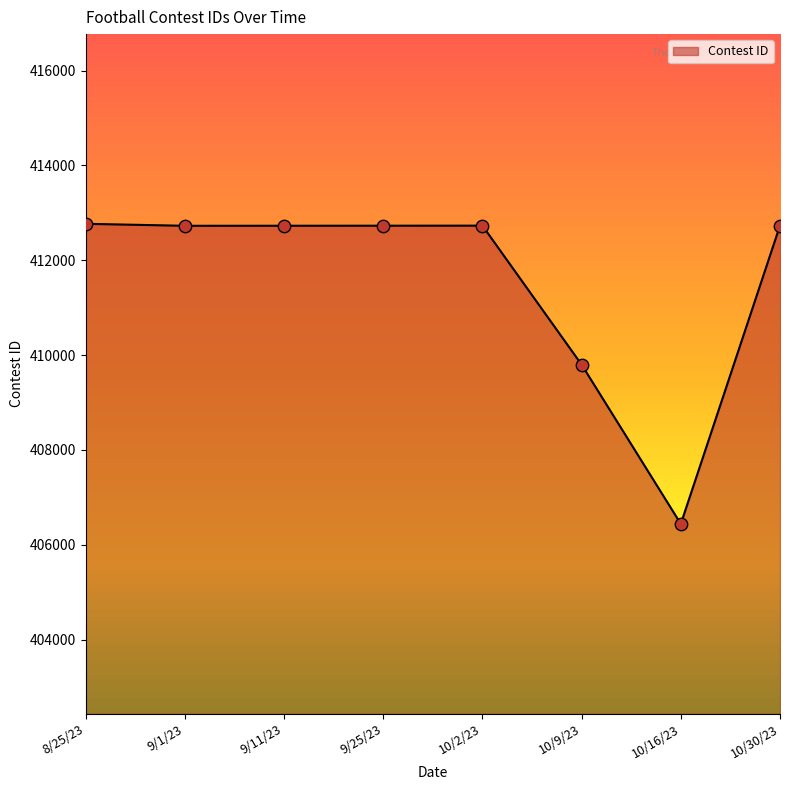

What is the ratio of the value at 9/11/23 to the value at 10/2/23?

1.0